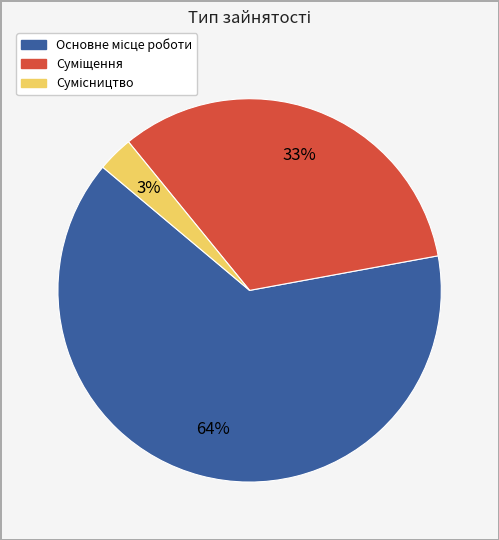

To the nearest percent, what is the average slice percentage?

33%